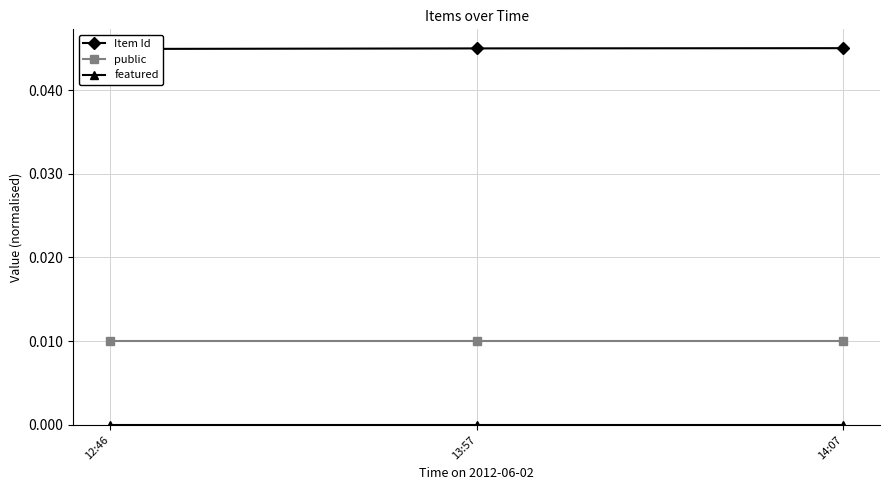

Is this an area chart (filled region under the line)?

No